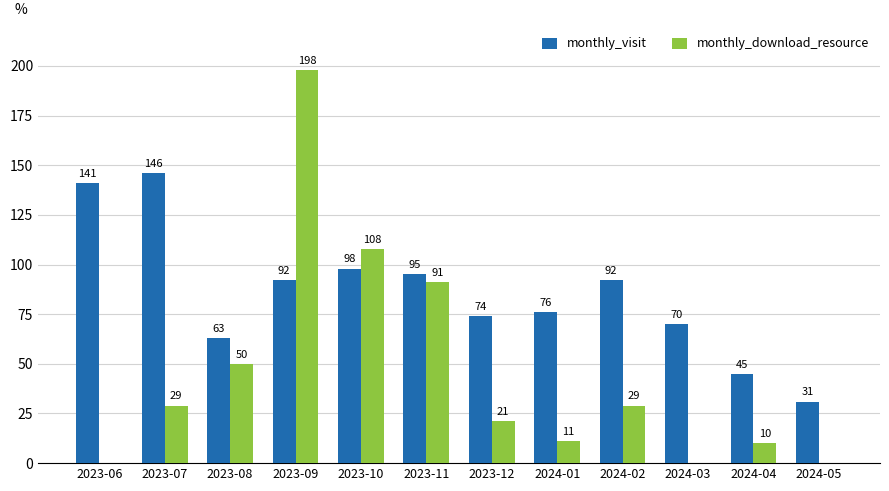

Is it true that monthly_visit equals 95 at 2023-11?

True